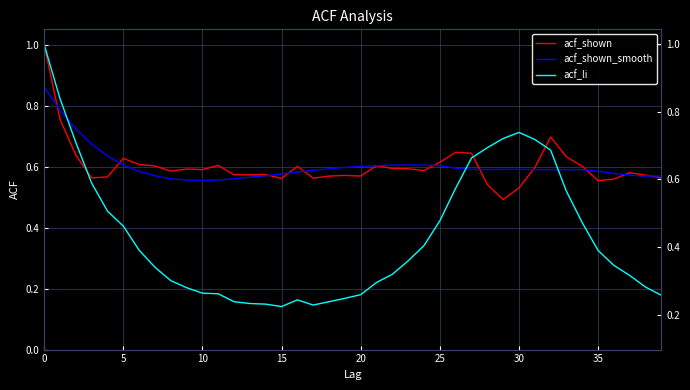

Reading left to right, list all the values displayed in this chart.

acf_shown: 1.0	0.8	0.6	0.6	0.6	0.6	0.6	0.6	0.6	0.6	0.6	0.6	0.6	0.6	0.6	0.6	0.6	0.6	0.6	0.6	0.6	0.6	0.6	0.6	0.6	0.6	0.6	0.6	0.5	0.5	0.5	0.6	0.7	0.6	0.6	0.6	0.6	0.6	0.6	0.6
acf_shown_smooth: 0.9	0.8	0.7	0.7	0.6	0.6	0.6	0.6	0.6	0.6	0.6	0.6	0.6	0.6	0.6	0.6	0.6	0.6	0.6	0.6	0.6	0.6	0.6	0.6	0.6	0.6	0.6	0.6	0.6	0.6	0.6	0.6	0.6	0.6	0.6	0.6	0.6	0.6	0.6	0.6
acf_li: 1.0	0.8	0.7	0.5	0.5	0.4	0.3	0.3	0.2	0.2	0.2	0.2	0.2	0.2	0.1	0.1	0.2	0.1	0.2	0.2	0.2	0.2	0.2	0.3	0.3	0.4	0.5	0.6	0.7	0.7	0.7	0.7	0.7	0.5	0.4	0.3	0.3	0.2	0.2	0.2